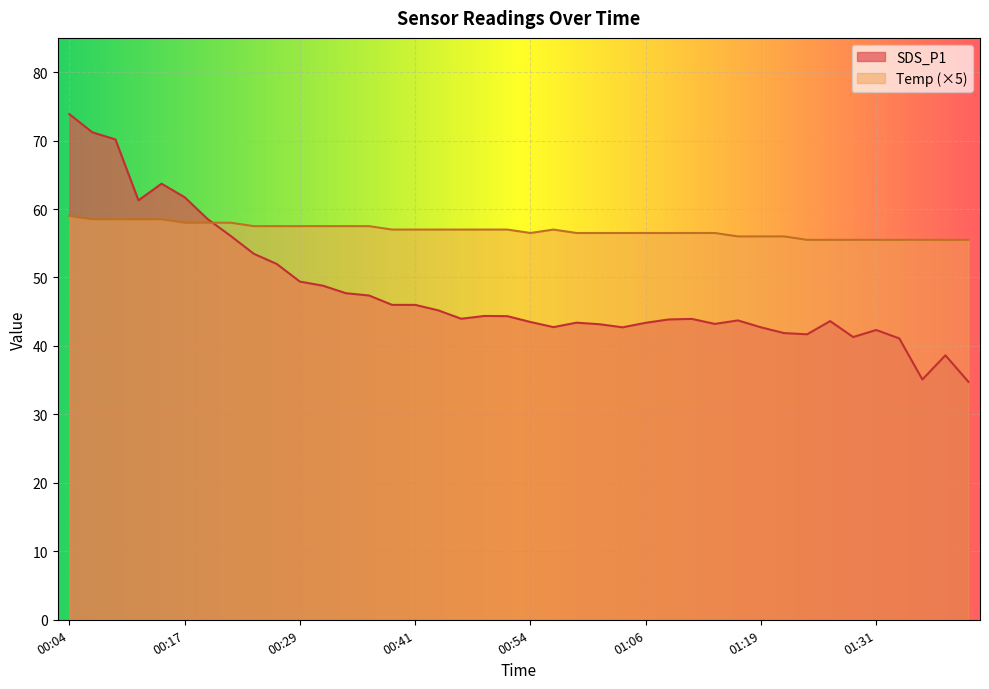

After their last crossing, which series has the higher values: SDS_P1 or Temp?

Temp